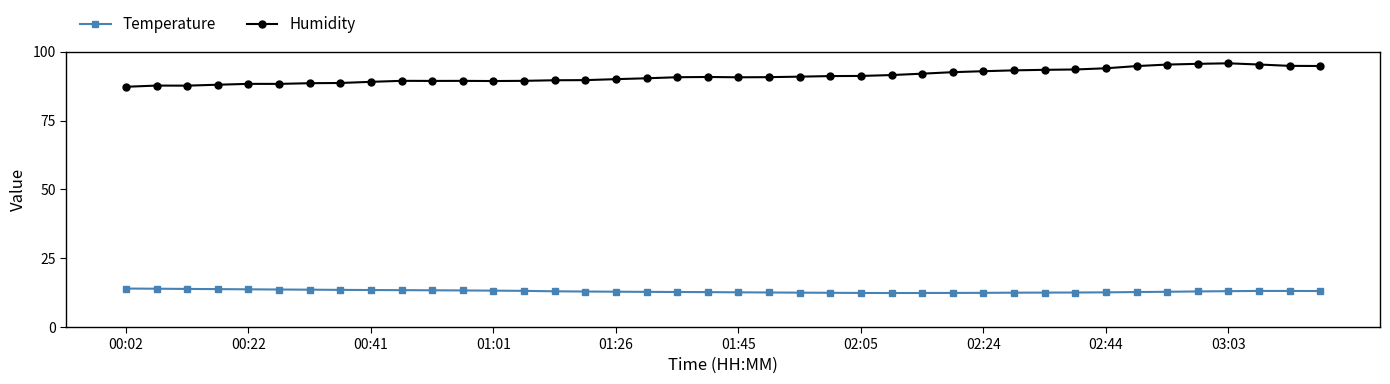

Rank the series by their maximum value, from lowest to highest.

Temperature, Humidity